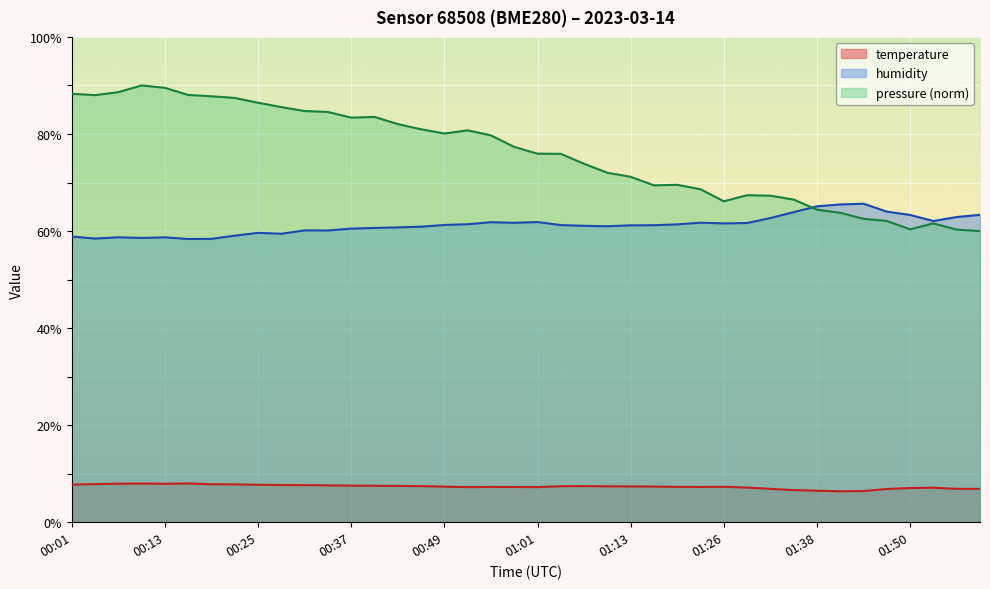

At which label does temperature reach its minimum?

01:41